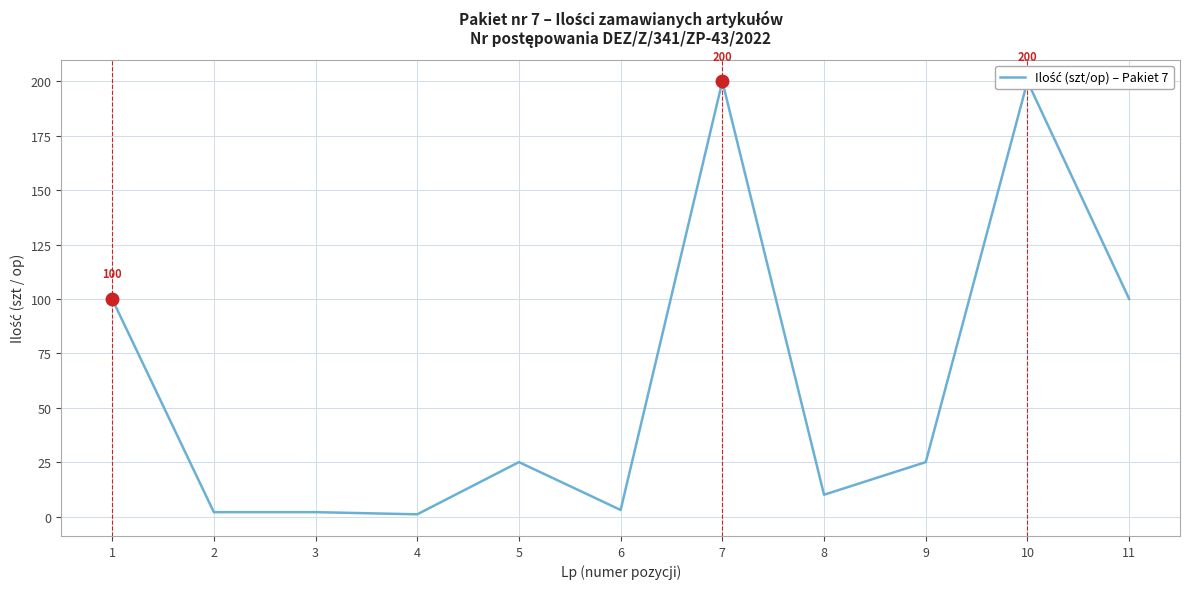

What is the sum of the values at 4 and 2?

3